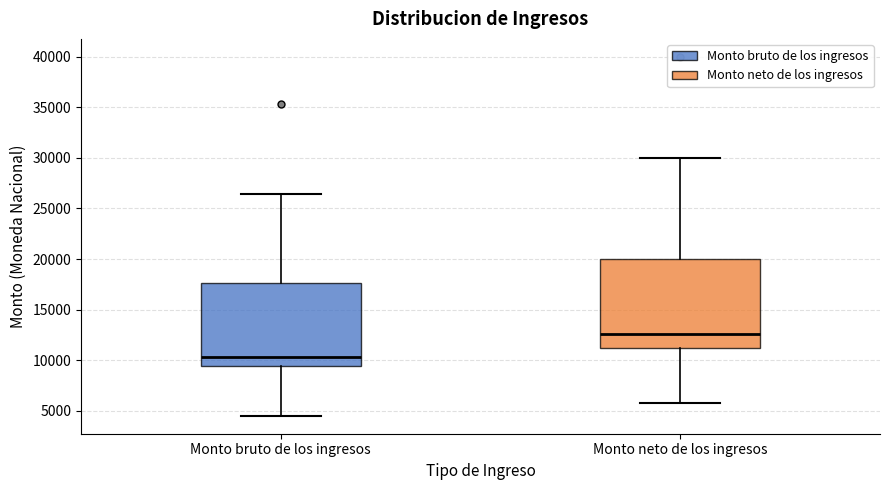

Reading left to right, read every box against the y-axis: the position of its median line, the range the box covers, and the ends of its whiskers. The values are not printed on the chart, so give them approximately, as read against the axis.

Monto bruto de los ingresos: median 10500, box 9500 to 17500, whiskers 4500 to 26500
Monto neto de los ingresos: median 12500, box 11000 to 20000, whiskers 6000 to 30000